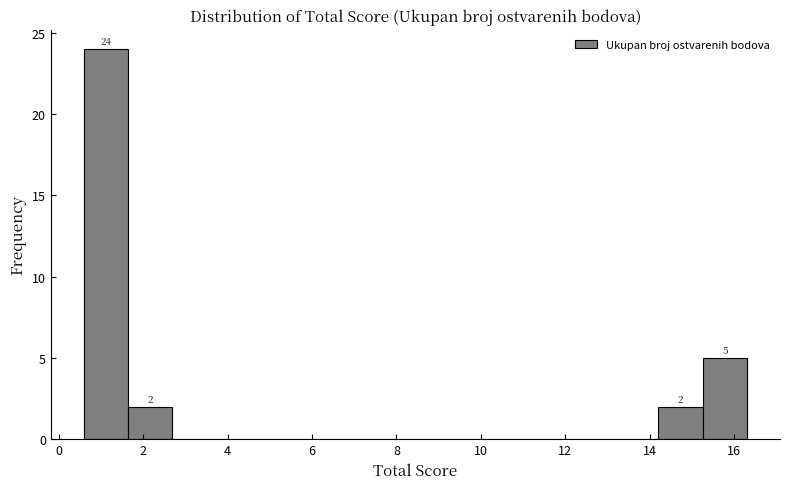

Over which range of the x-axis is the bar tallest?

0.6 to 1.6